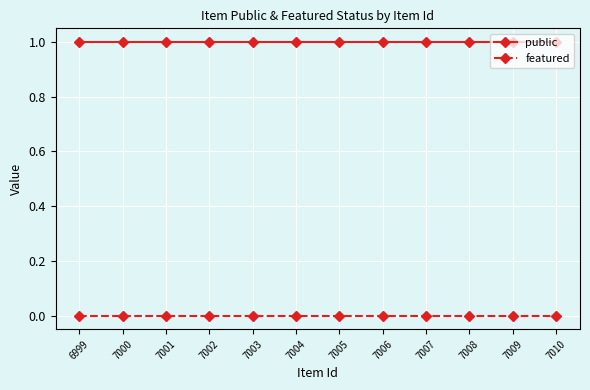

How many lines are shown in the chart?

2